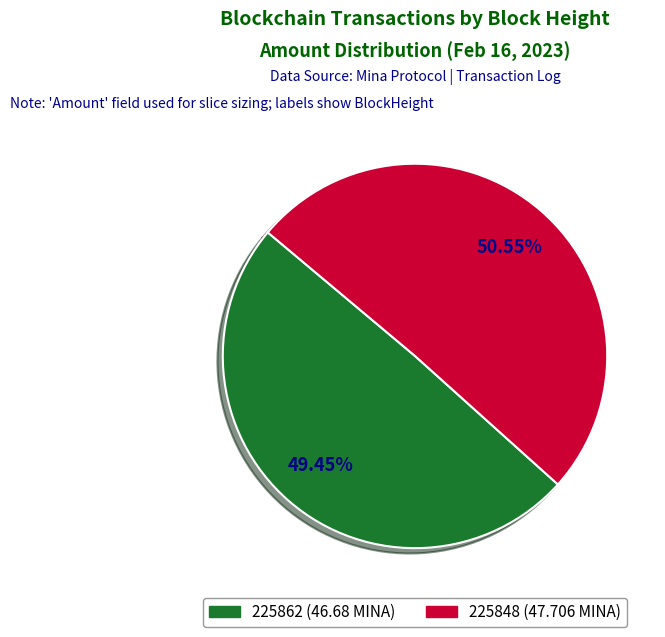

Which slice is the smallest?

225862